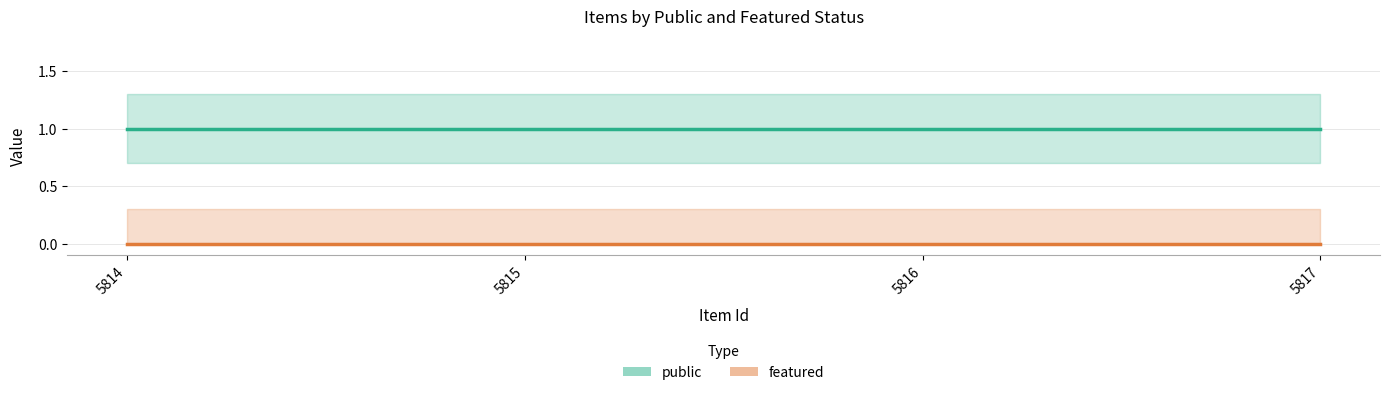

True or false: public has more than 0 points higher than both neighbors.

False